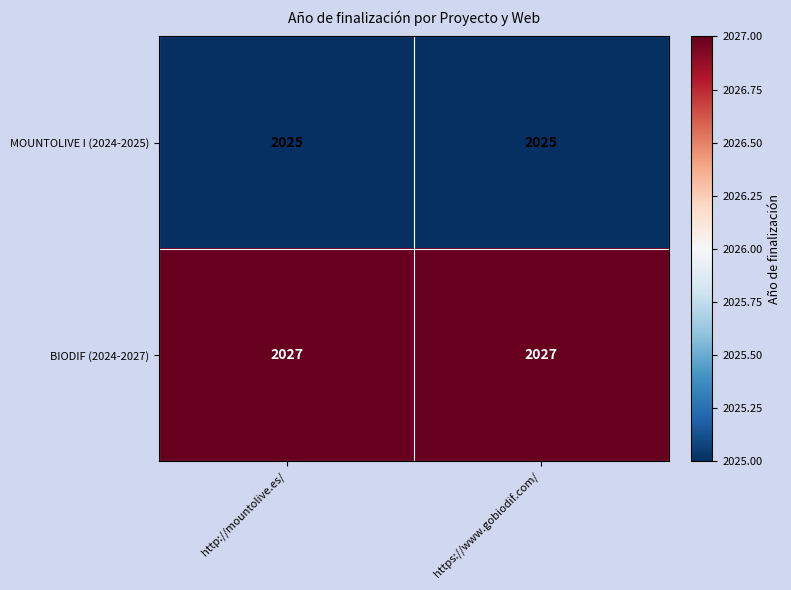

What is the greatest value displayed?

2027